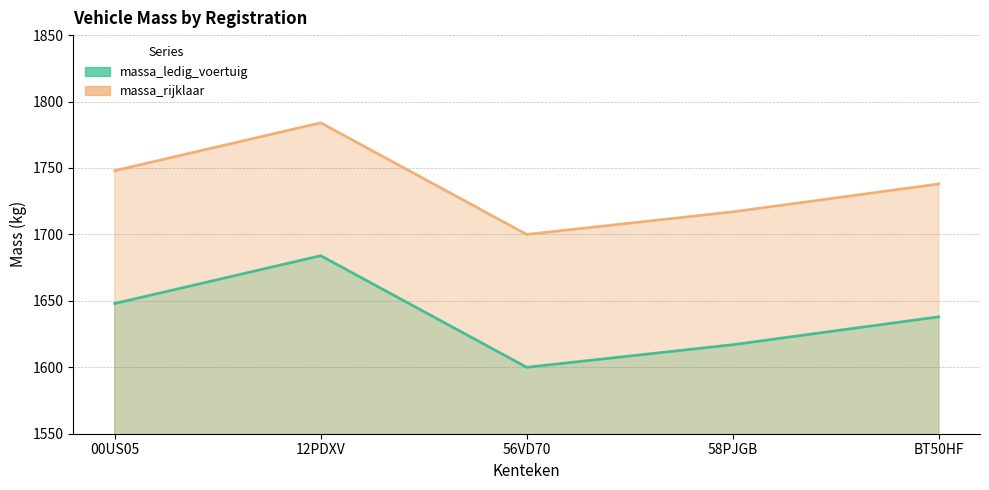

Reading left to right, what are all the values shown in this chart?

massa_ledig_voertuig: 00US05=1648	12PDXV=1684	56VD70=1600	58PJGB=1617	BT50HF=1638
massa_rijklaar: 00US05=1748	12PDXV=1784	56VD70=1700	58PJGB=1717	BT50HF=1738